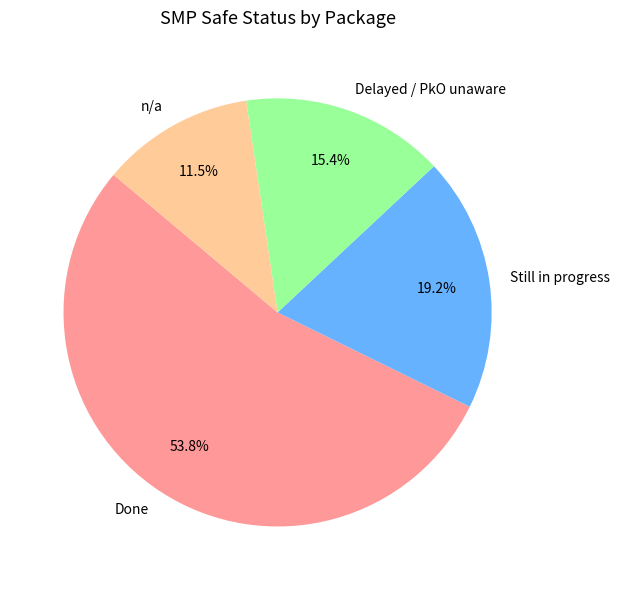

Rank the categories by value from lowest to highest.

n/a, Delayed / PkO unaware, Still in progress, Done